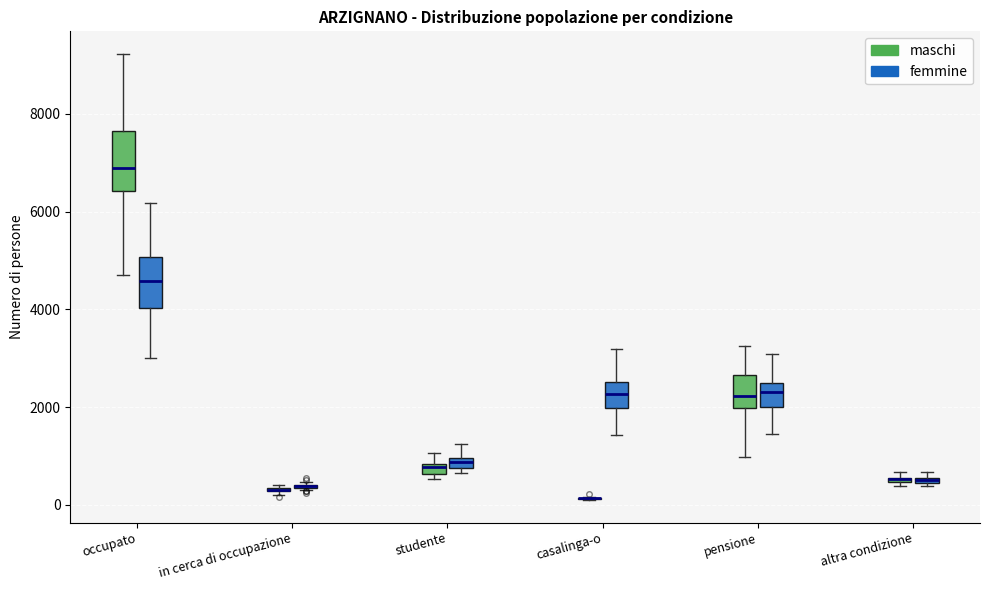

Where is the upper edge of the box for in cerca di occupazione (maschi) on the y-axis? The values are not printed on the chart, so give them approximately, as read against the axis.

400